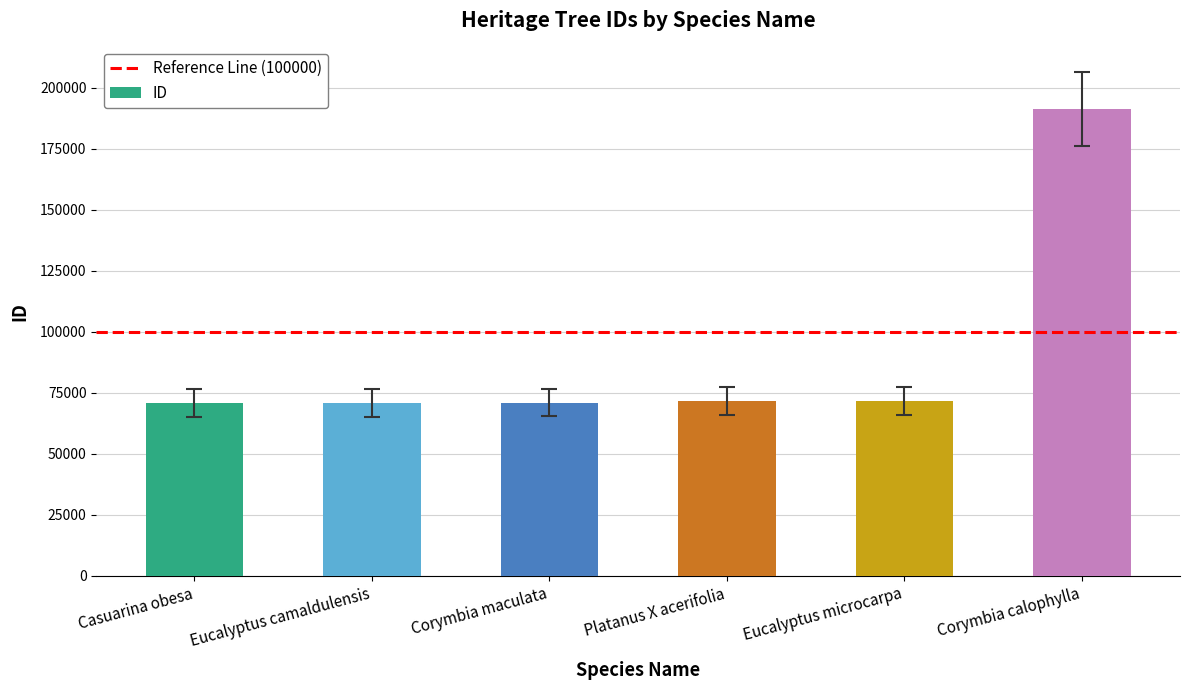

Does the chart contain any negative values?

No